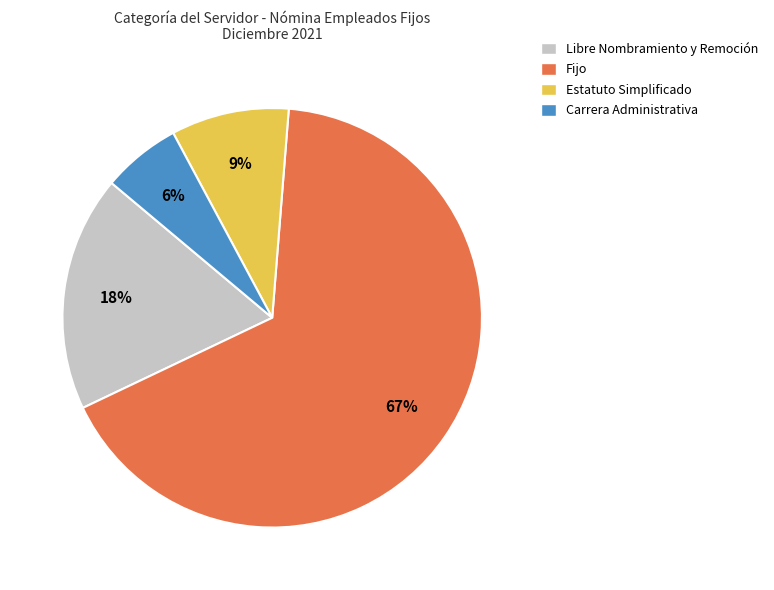

What is the ratio of the value at Estatuto Simplificado to the value at Fijo?

0.1